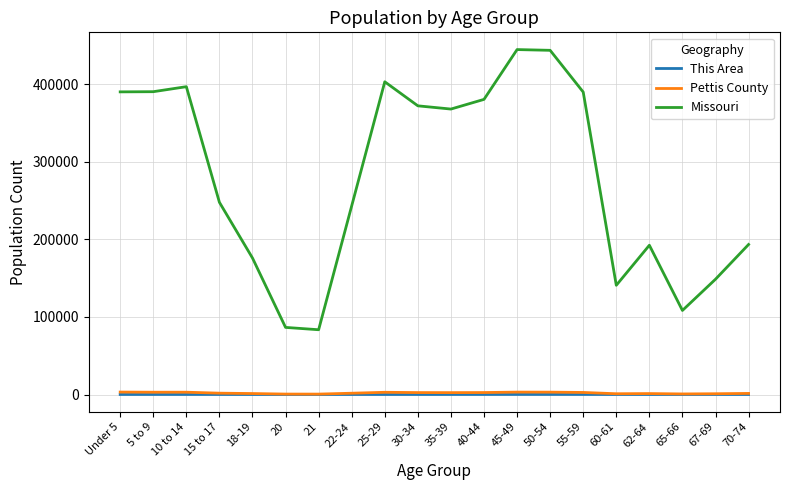

True or false: Missouri and This Area cross at least once.

False